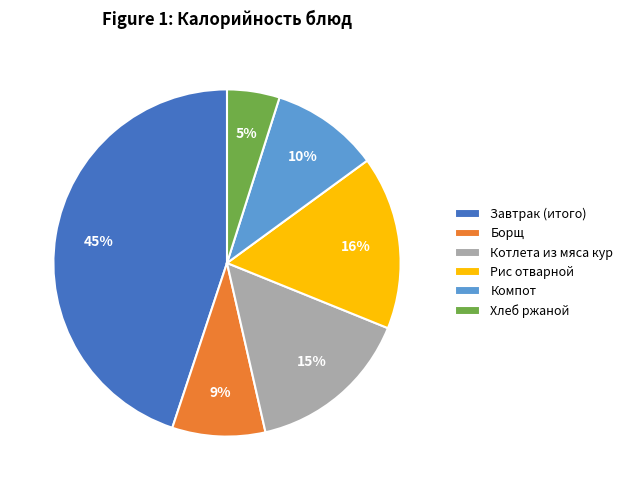

Between Компот and Рис отварной, which is larger?

Рис отварной